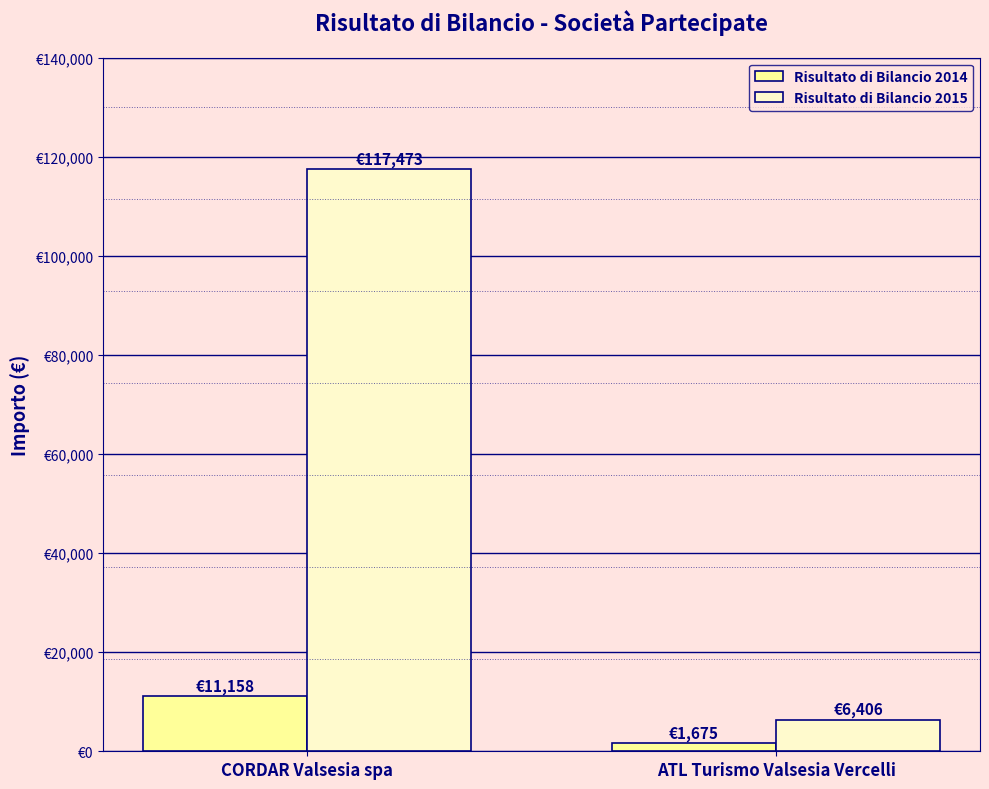

Does the chart contain stacked bars?

No